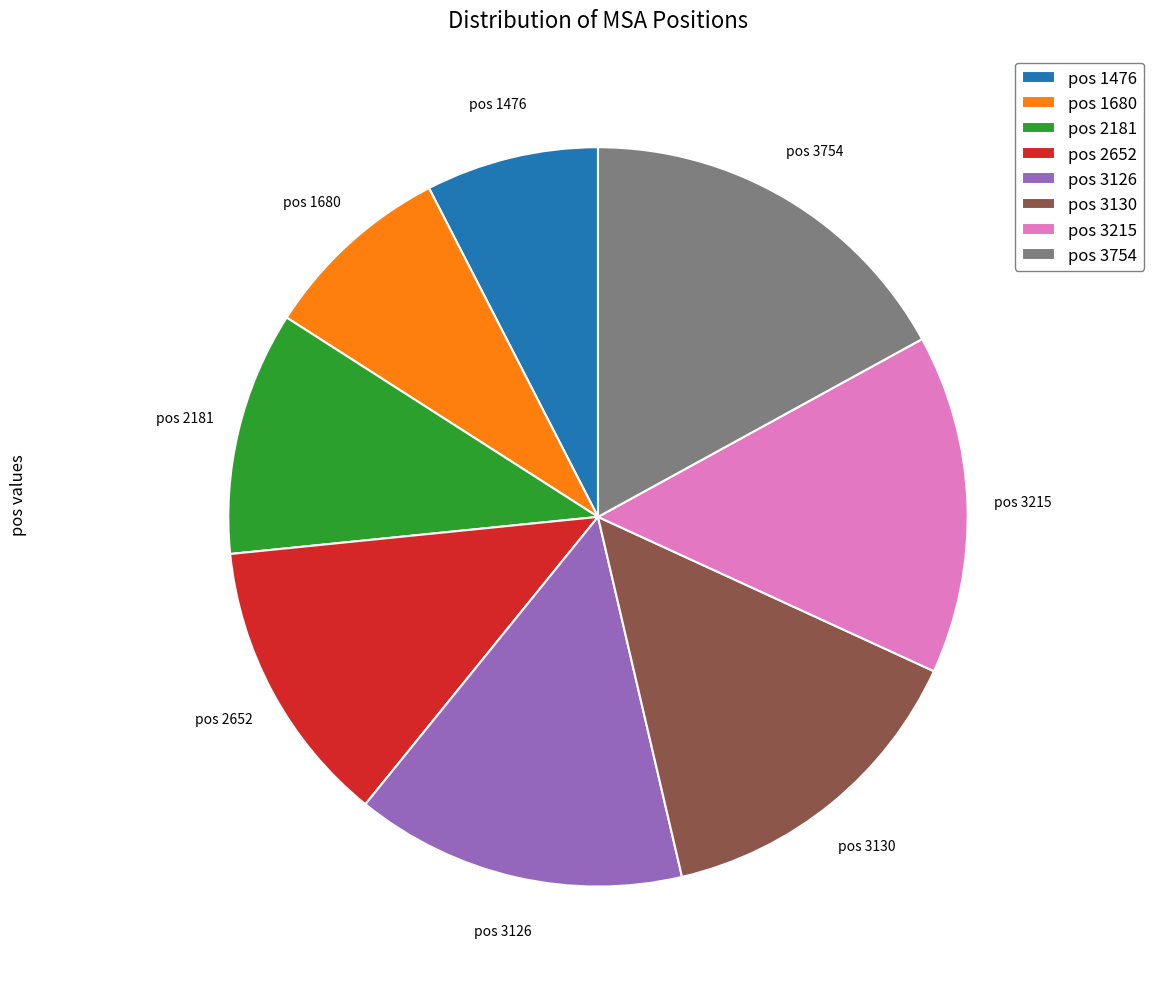

Combined, do pos 3130 and pos 1680 account for over 50%?

No